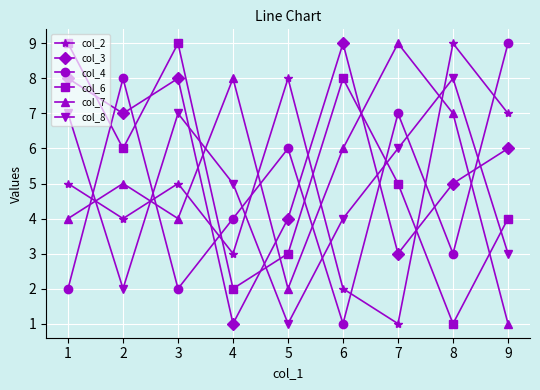

At 3, list the series in order from smallest to largest.

col_4, col_7, col_2, col_8, col_3, col_6